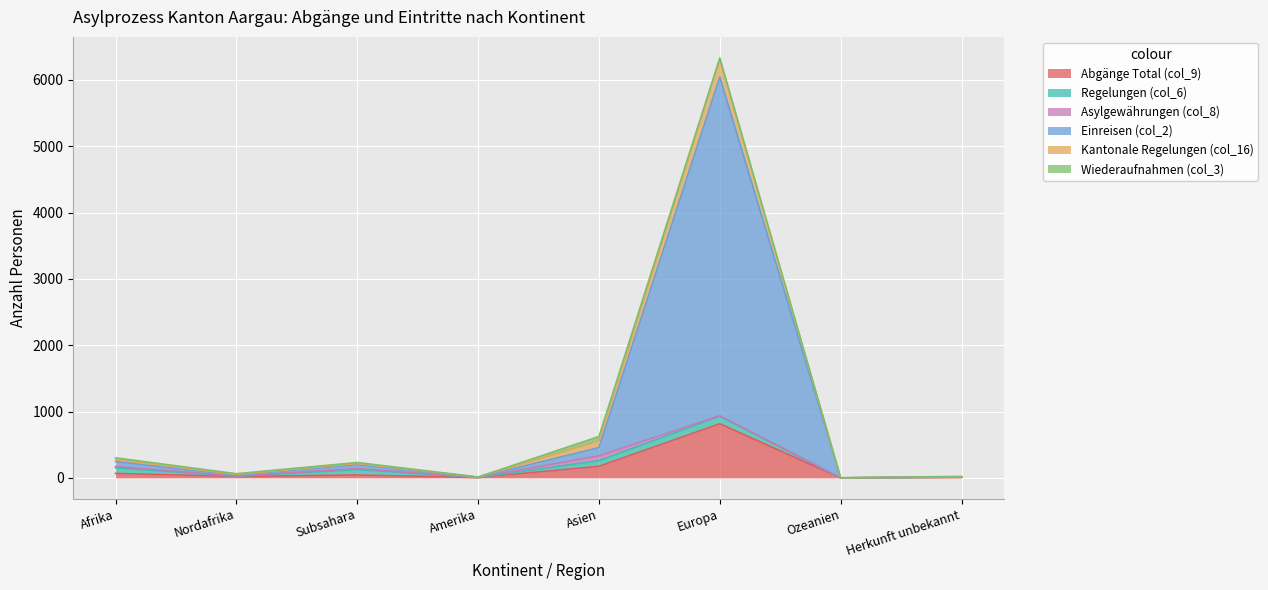

True or false: Abgänge Total (col_9) has a value of 175 at Asien.

True